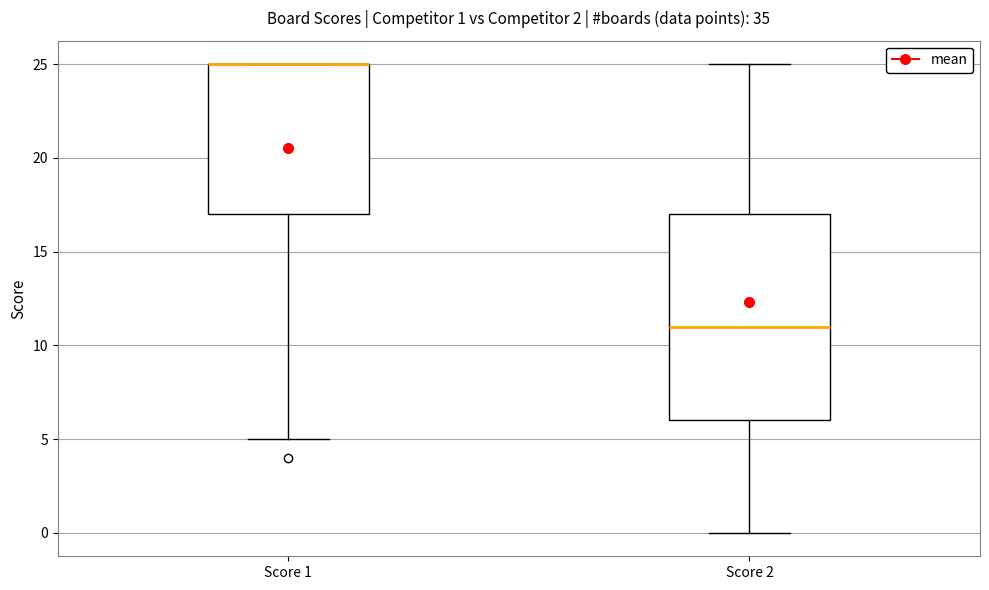

Comparing the boxes themselves (not the whiskers), which one is the tallest?

Score 2